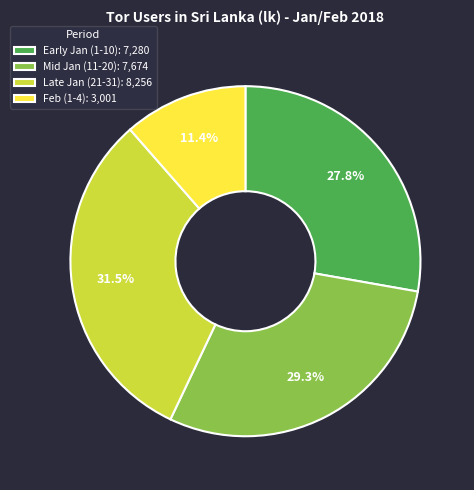

What percentage is NOT represented by Mid Jan (11-20): 7,674?

70.7%